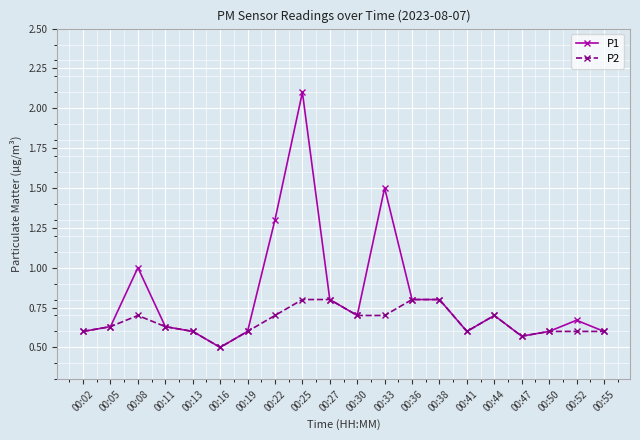

Which series has the largest range (max minus min)?

P1